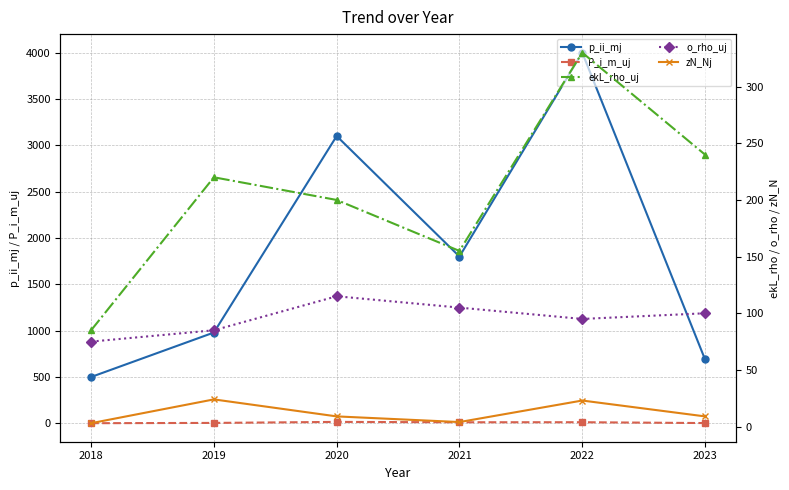

What is the difference between the highest and lowest values at 2018?

498.5